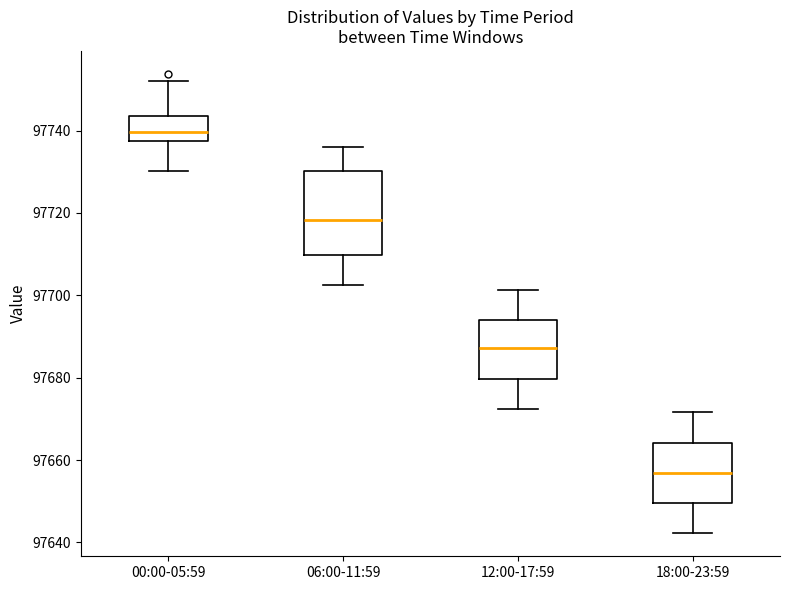

Reading left to right, transcribe this box plot: for each box, give where its median line is, the range the box spans, and where its two whiskers end, as read against the y-axis. The values are not printed on the chart, so give them approximately, as read against the axis.

00:00-05:59: median 97740, box 97738 to 97744, whiskers 97730 to 97752
06:00-11:59: median 97718, box 97710 to 97730, whiskers 97702 to 97736
12:00-17:59: median 97688, box 97680 to 97694, whiskers 97672 to 97702
18:00-23:59: median 97656, box 97650 to 97664, whiskers 97642 to 97672